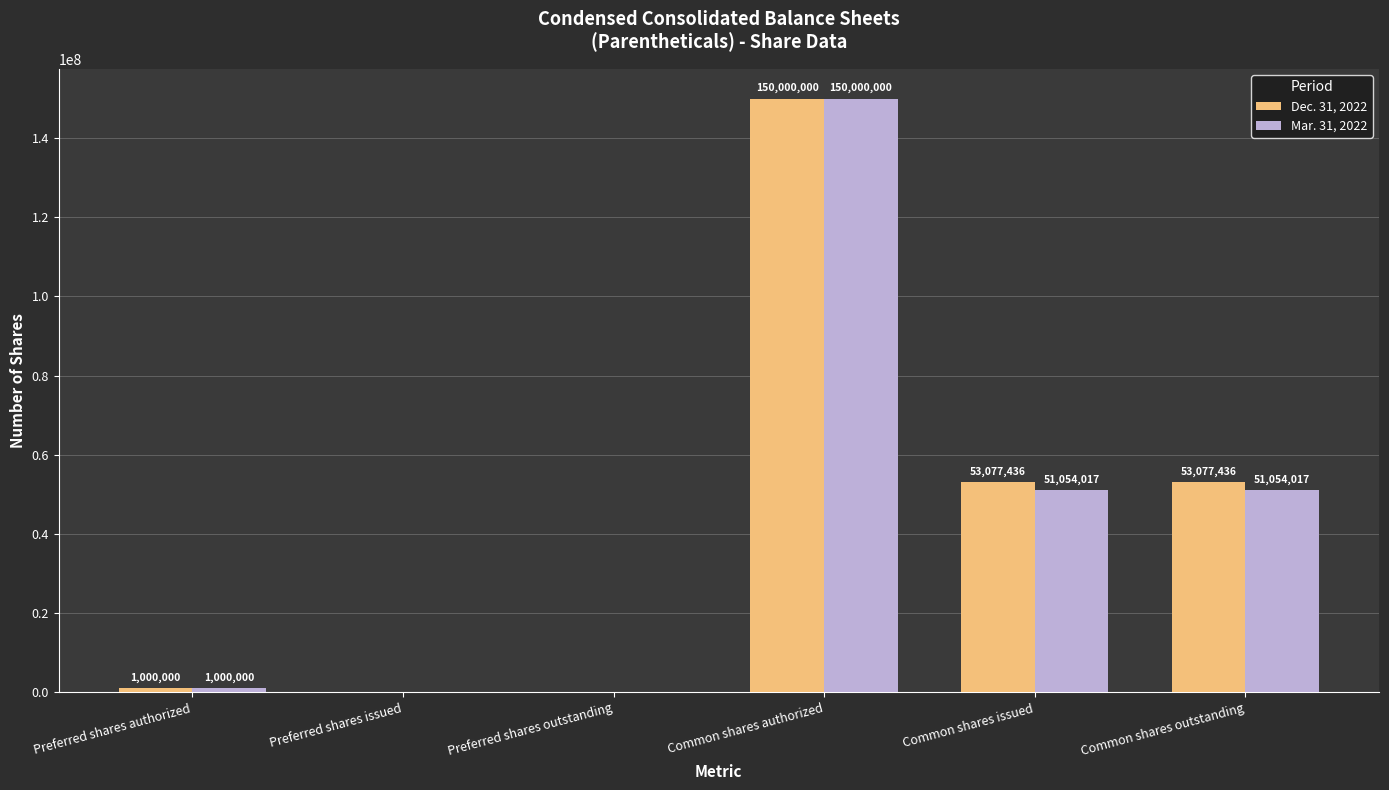

Which series changed the most between Preferred shares issued and Common shares outstanding?

Dec. 31, 2022